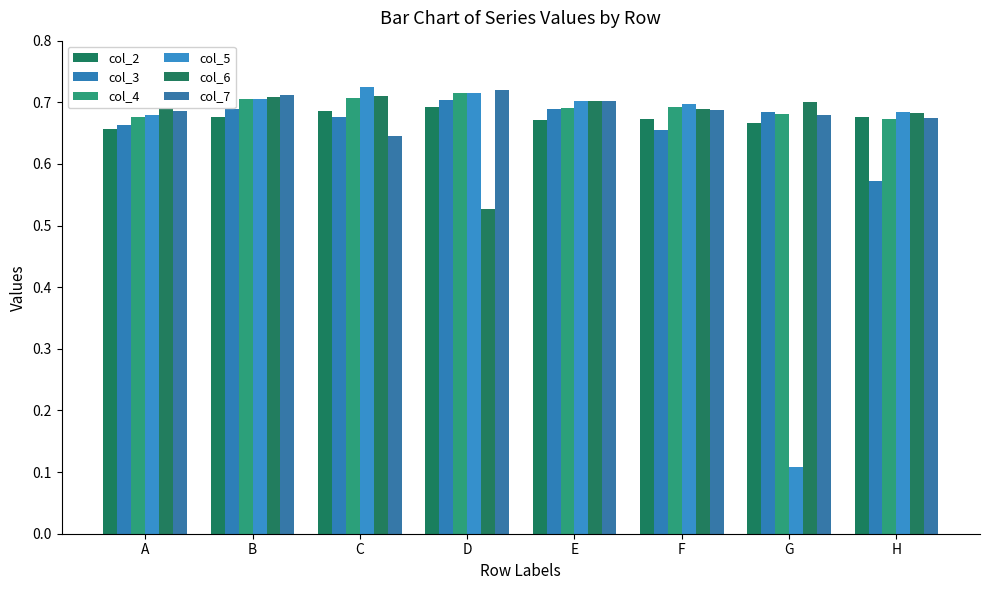

True or false: col_3 has a value of 0.3 at E.

False